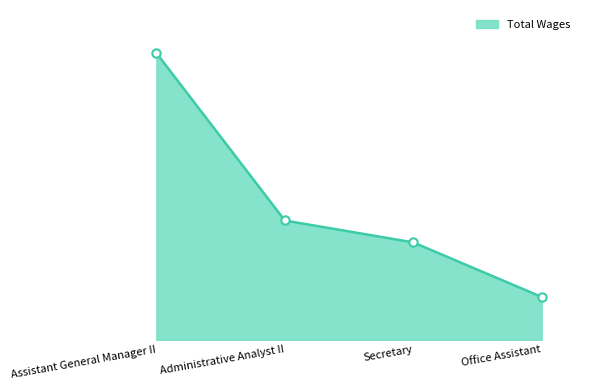

Is it true that the value at Office Assistant is 5744?

False